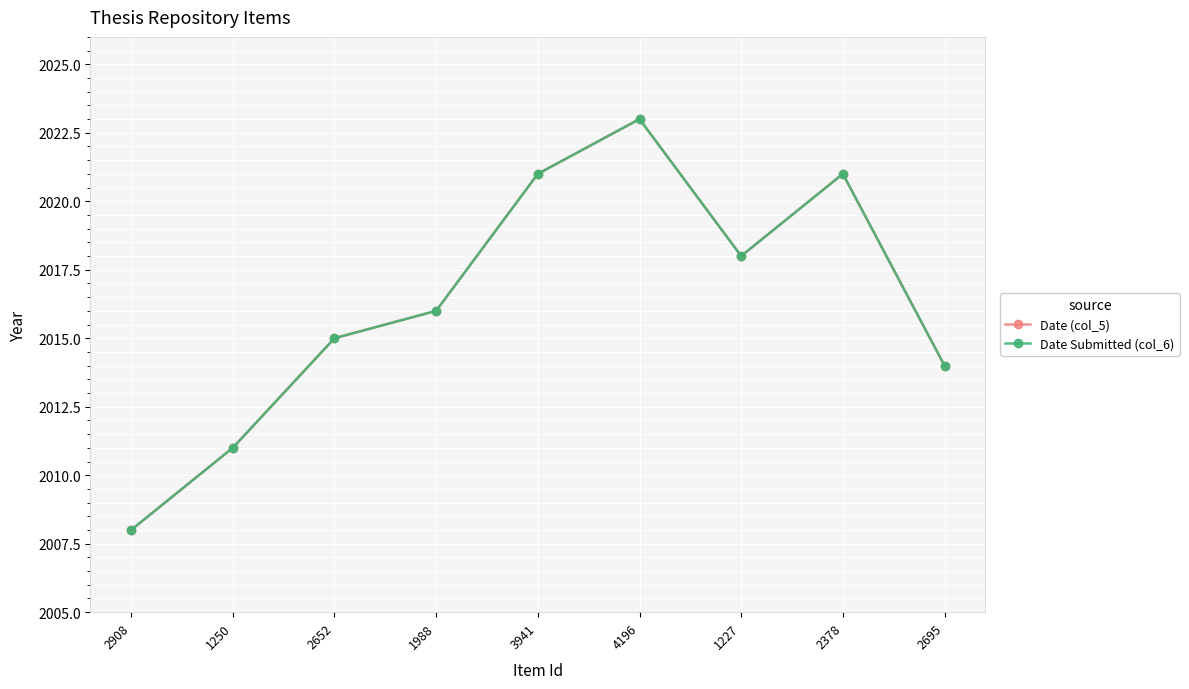

The value of Date (col_5) at 2908 is 3499. True or false?

False